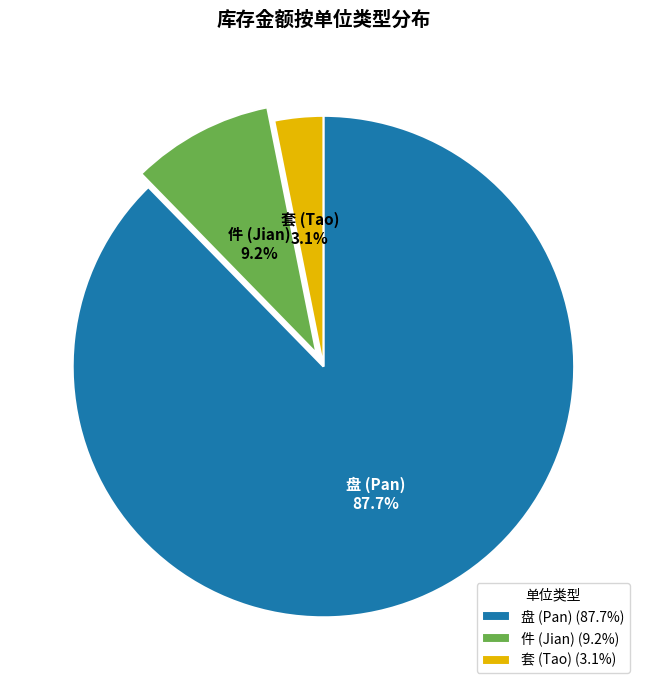

Is there any slice that represents more than half of the pie?

Yes